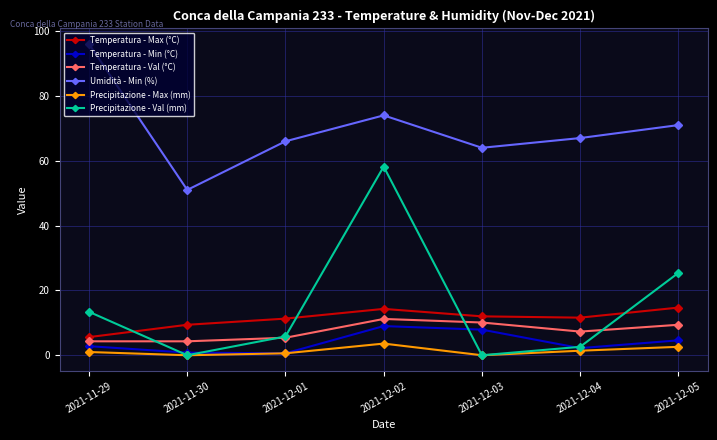

Which category has the highest value in the Umidità - Min (%) series?

2021-11-29